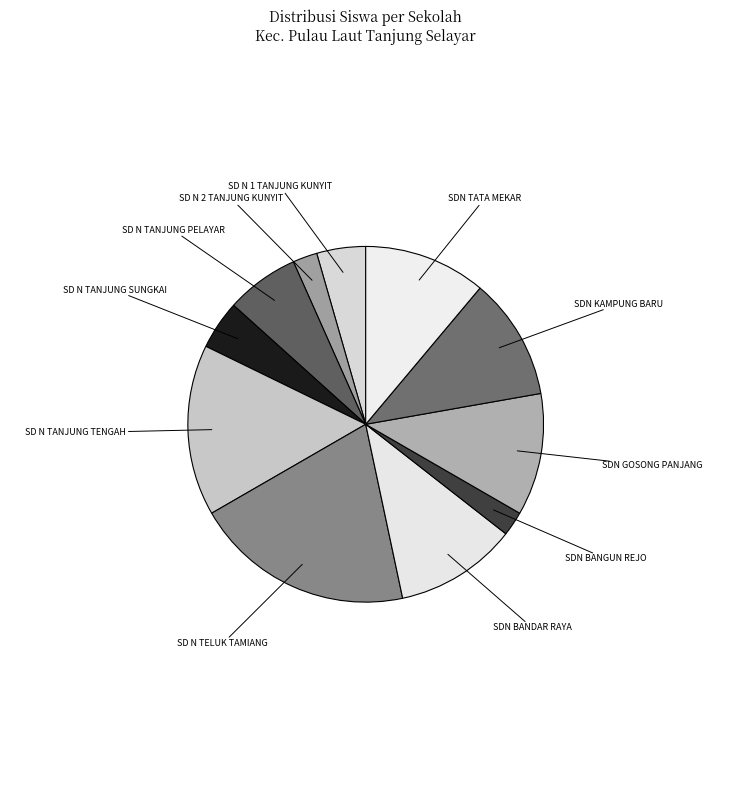

Which has a higher value, SDN BANDAR RAYA or SDN BANGUN REJO?

SDN BANDAR RAYA